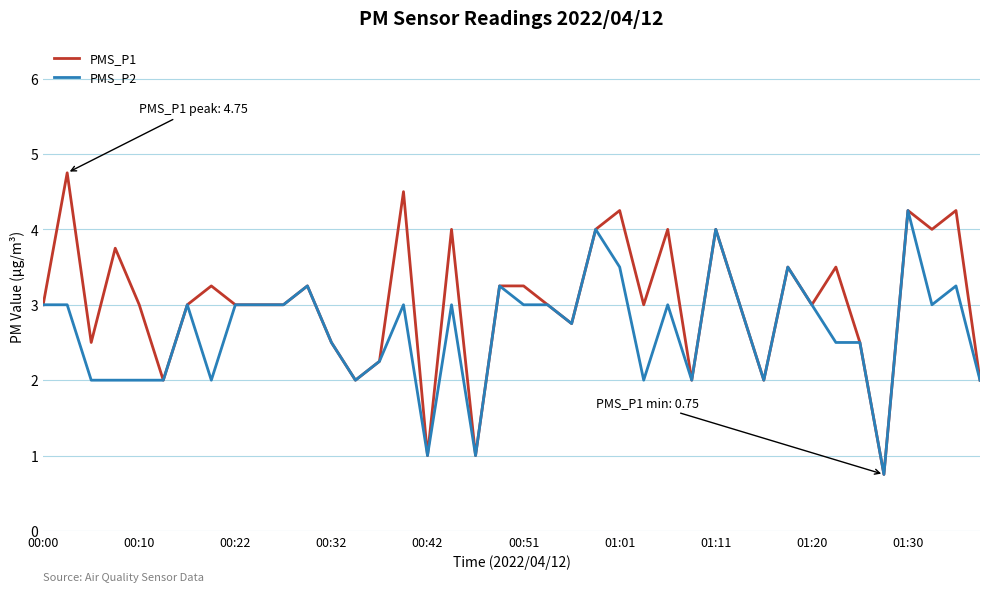

Rank the series by their average value, from highest to lowest.

PMS_P1, PMS_P2